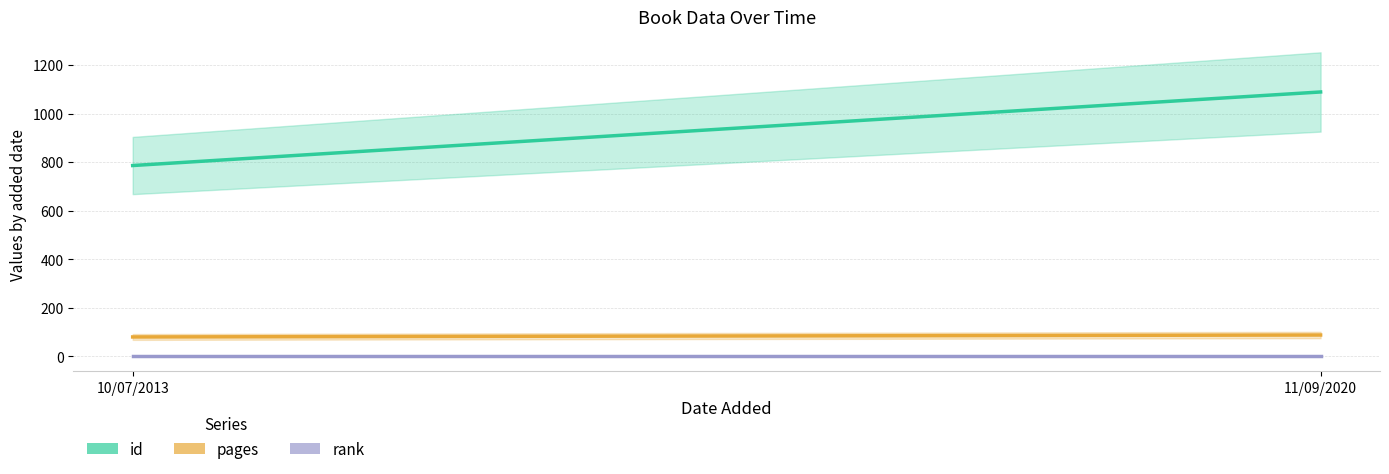

What is the difference between the maximum and minimum values in the id (line) series?

303